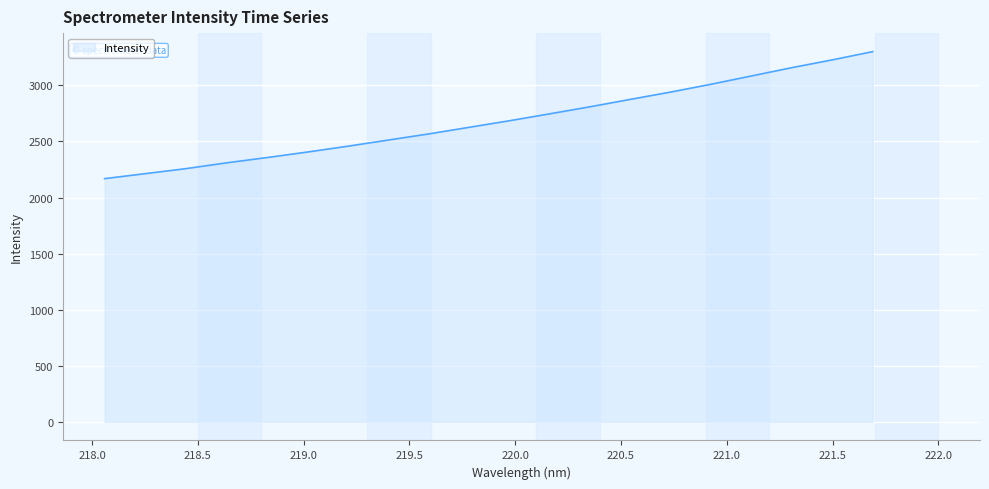

What is the minimum value shown in the chart?

2168.4